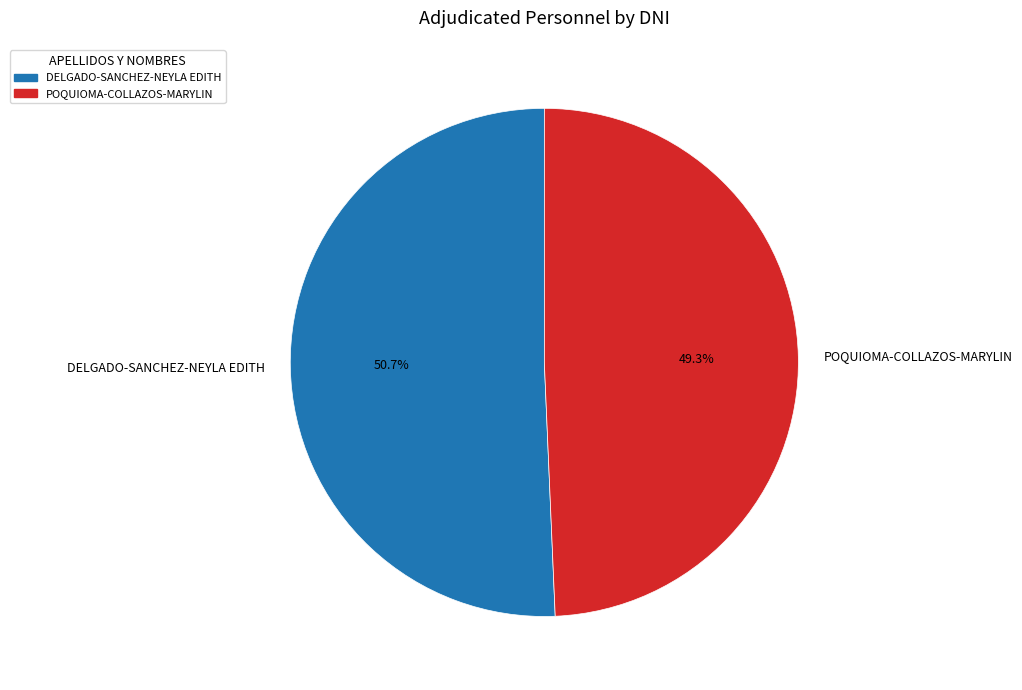

Does DELGADO-SANCHEZ-NEYLA EDITH account for over 50% of the chart?

Yes